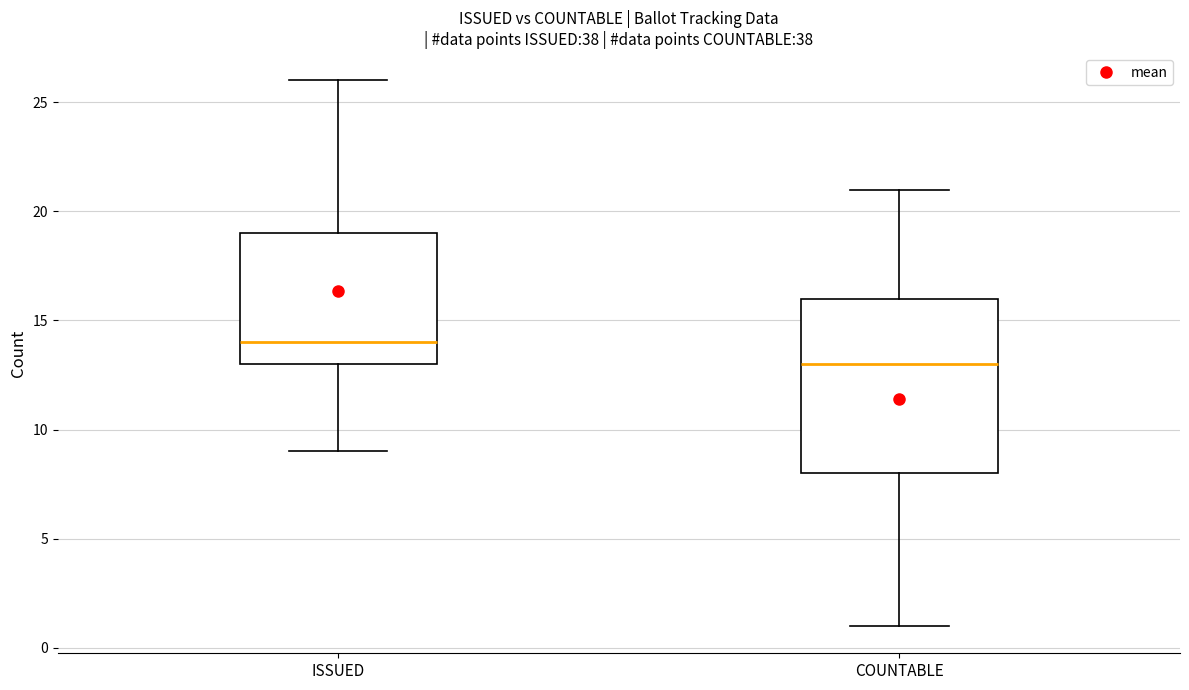

Reading left to right, read every box against the y-axis: the position of its median line, the range the box covers, and the ends of its whiskers. The values are not printed on the chart, so give them approximately, as read against the axis.

ISSUED: median 14, box 13 to 19, whiskers 9 to 26
COUNTABLE: median 13, box 8 to 16, whiskers 1 to 21